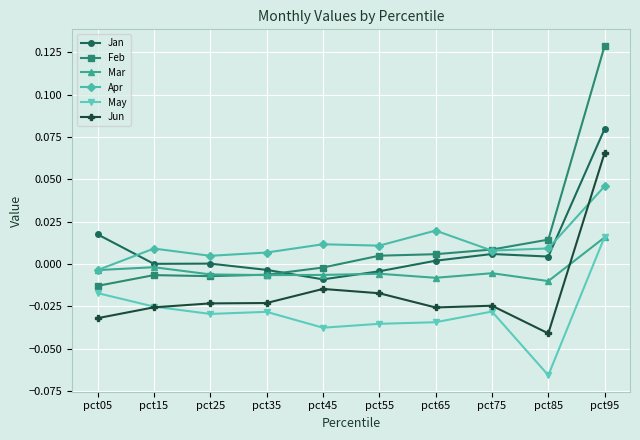

True or false: Mar has more than 0 interior local peaks.

True